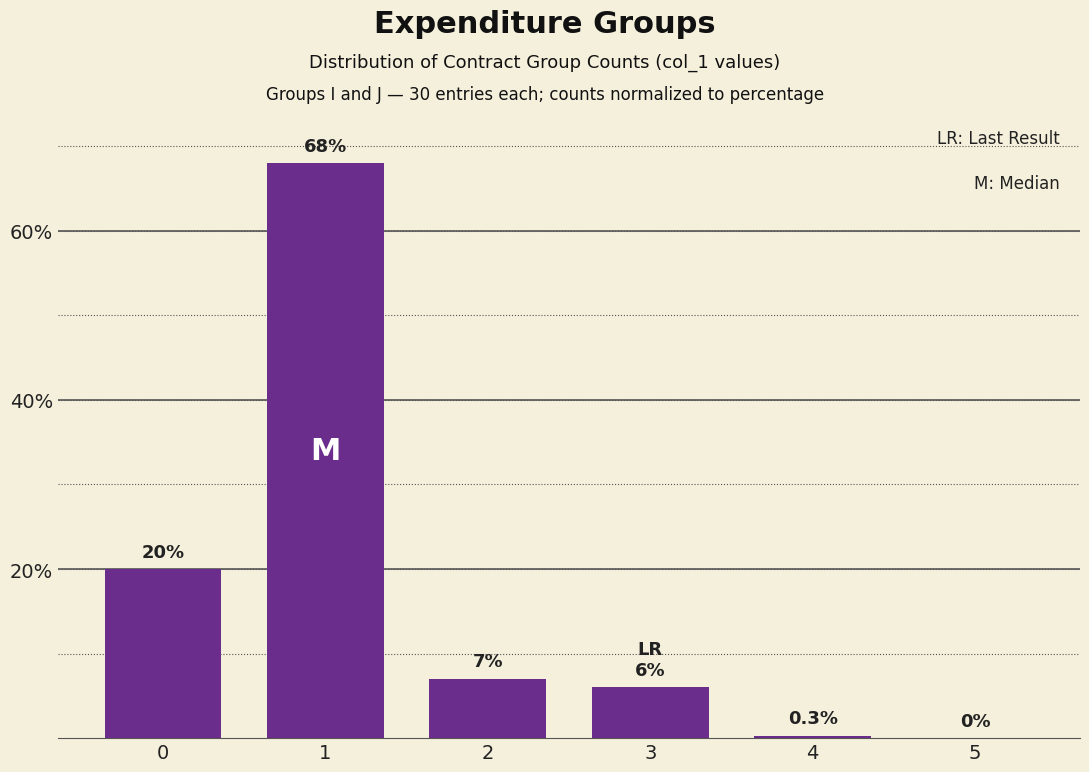

What is the maximum value shown in the chart?

68.0